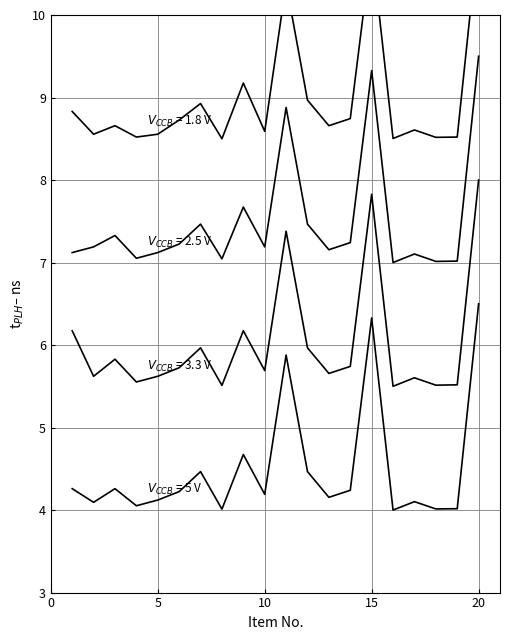

What is the spread (max minus min) of values at 15?

4.5